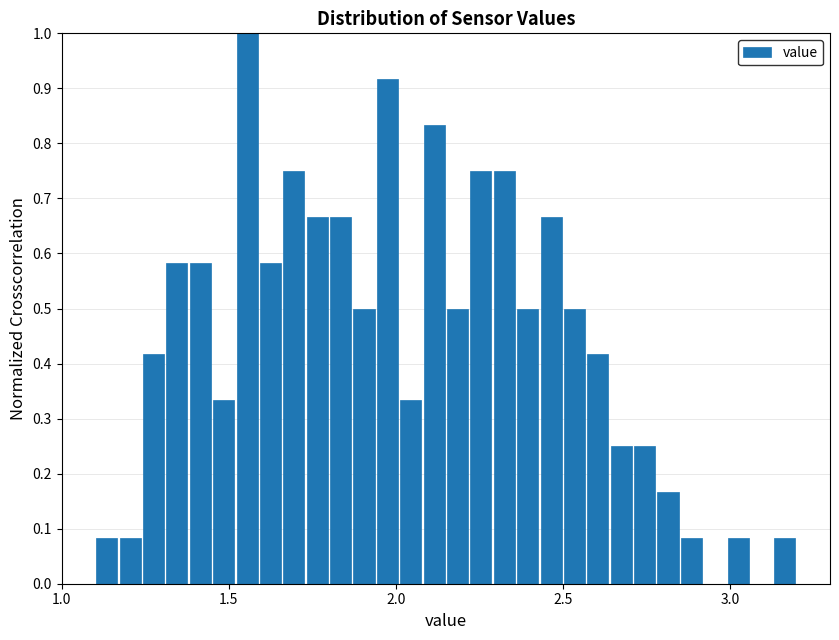

Read against the x-axis, roughly where is the centre of the tallest bar?

1.55